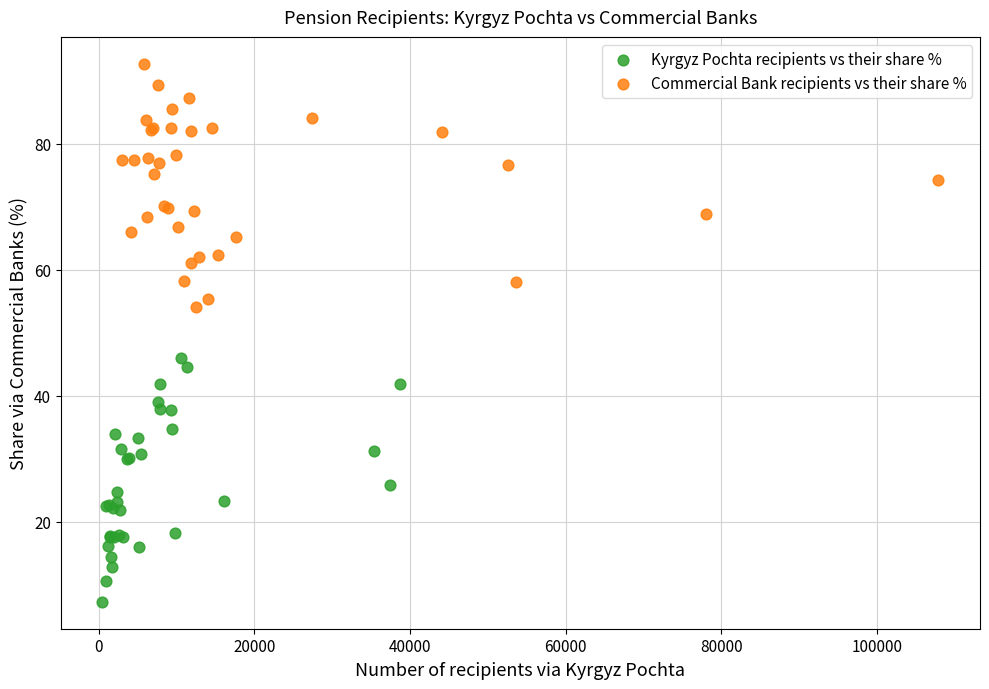

Which series contains the highest Y value?

Commercial Bank recipients vs their share %